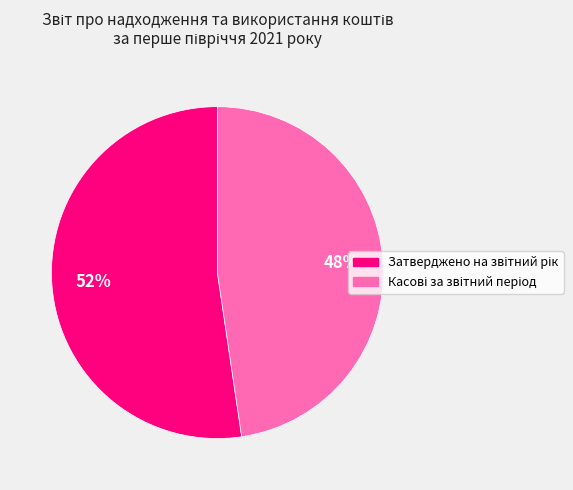

Is there any slice that represents more than half of the pie?

Yes